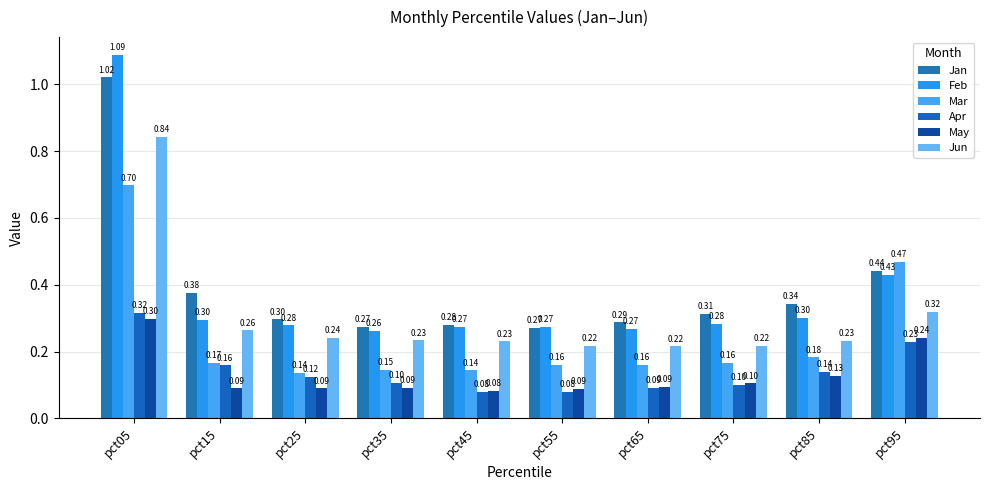

Between pct35 and pct45, which series saw the biggest shift?

Apr